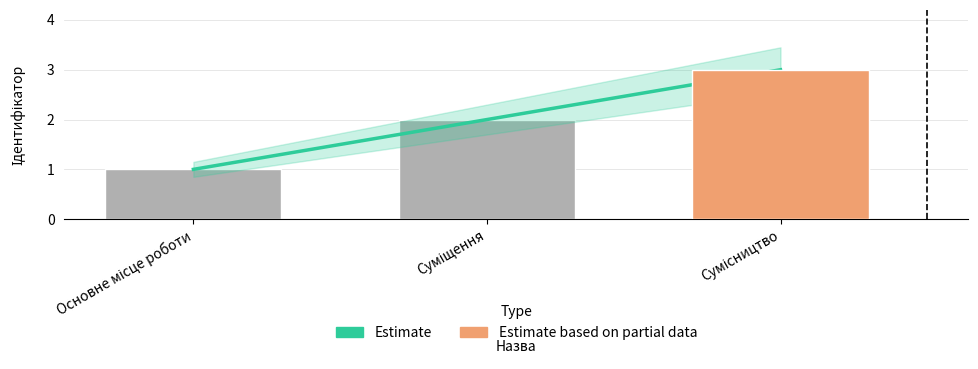

Where does the Ідентифікатор series first go above 2?

Сумісництво